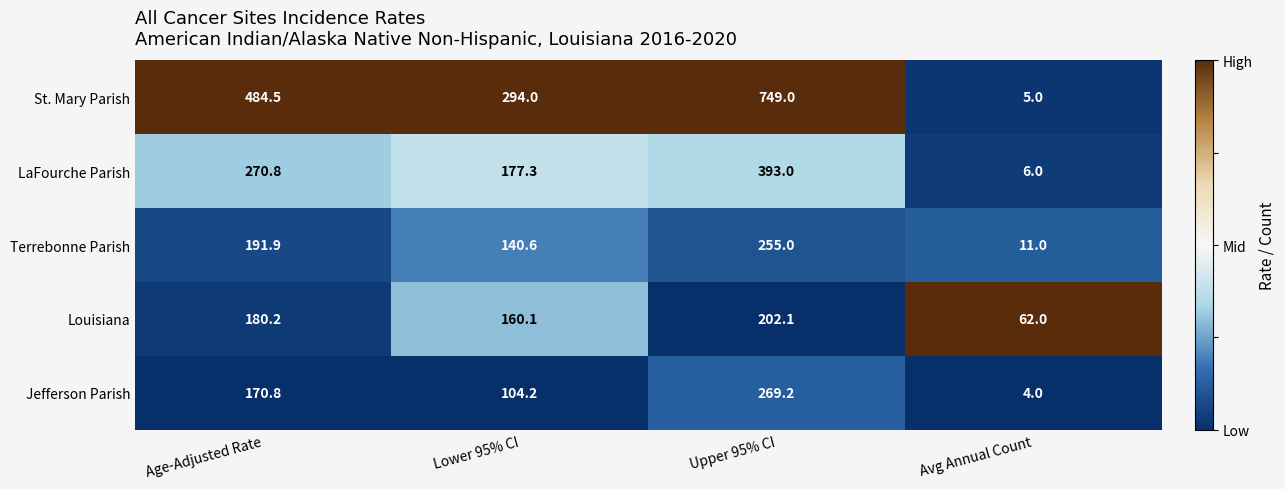

Which series has the largest range (max minus min)?

St. Mary Parish